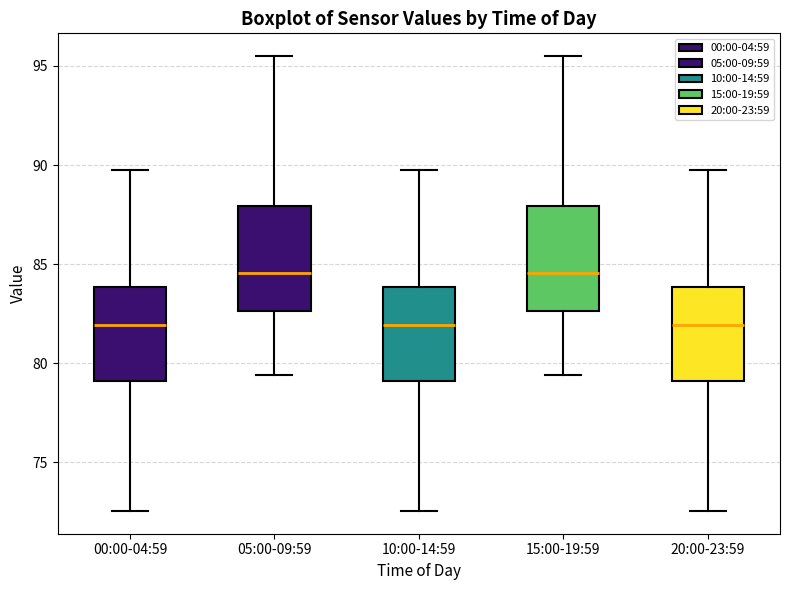

Reading left to right, transcribe this box plot: for each box, give where its median line is, the range the box spans, and where its two whiskers end, as read against the y-axis. The values are not printed on the chart, so give them approximately, as read against the axis.

00:00-04:59: median 82.0, box 79.0 to 84.0, whiskers 72.5 to 90.0
05:00-09:59: median 84.5, box 82.5 to 88.0, whiskers 79.5 to 95.5
10:00-14:59: median 82.0, box 79.0 to 84.0, whiskers 72.5 to 90.0
15:00-19:59: median 84.5, box 82.5 to 88.0, whiskers 79.5 to 95.5
20:00-23:59: median 82.0, box 79.0 to 84.0, whiskers 72.5 to 90.0